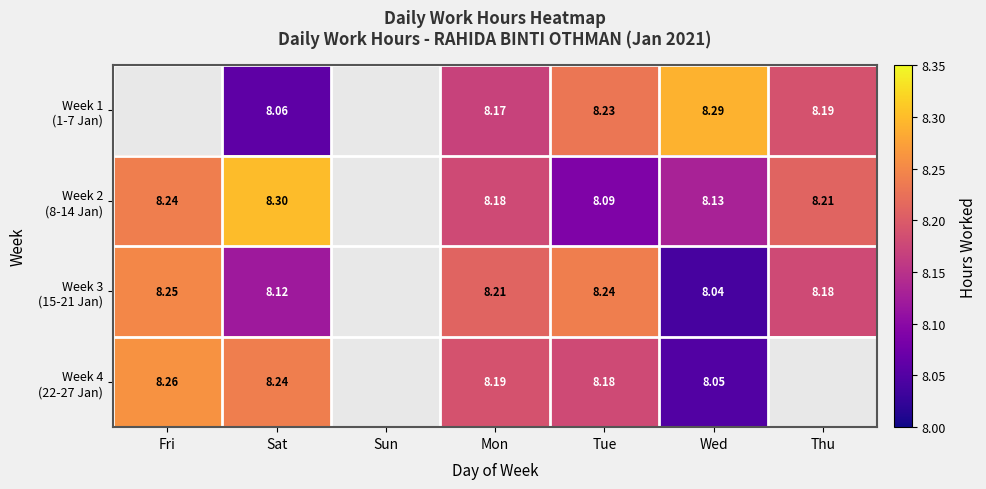

What is the total value across all series at Tue?

32.7